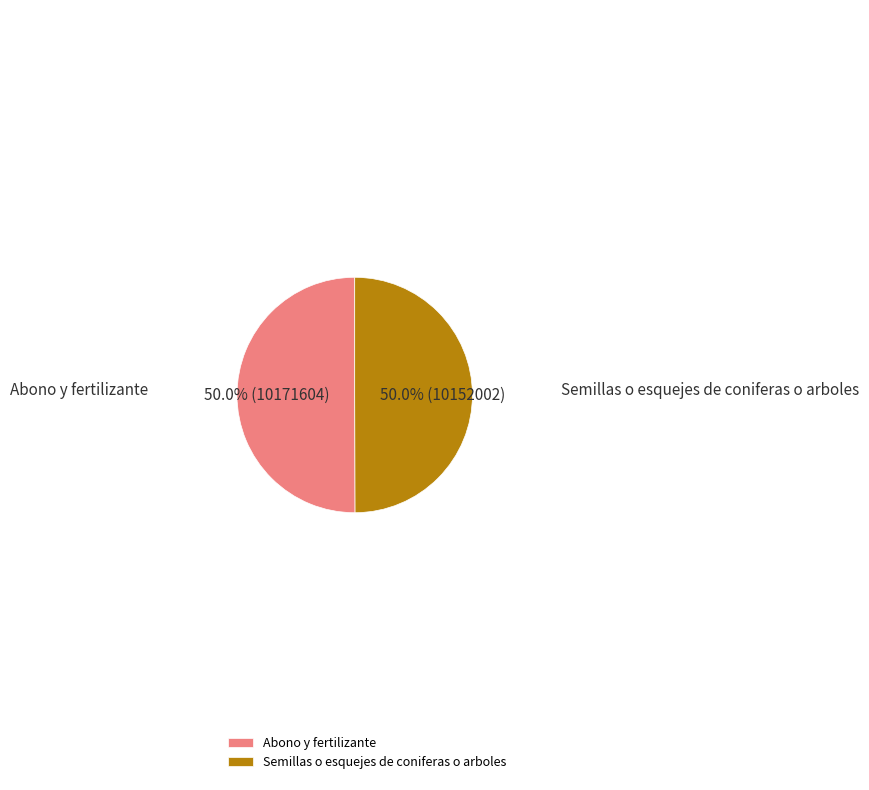

How much of the chart is everything except Abono y fertilizante?

50.0%